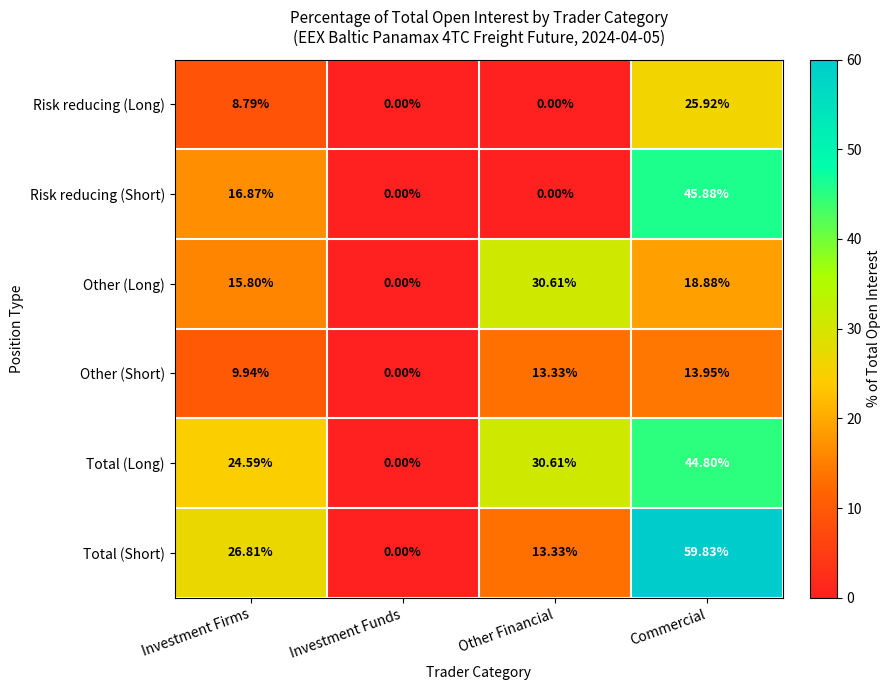

Between Investment Firms and Commercial, which series saw the biggest shift?

Total (Short)